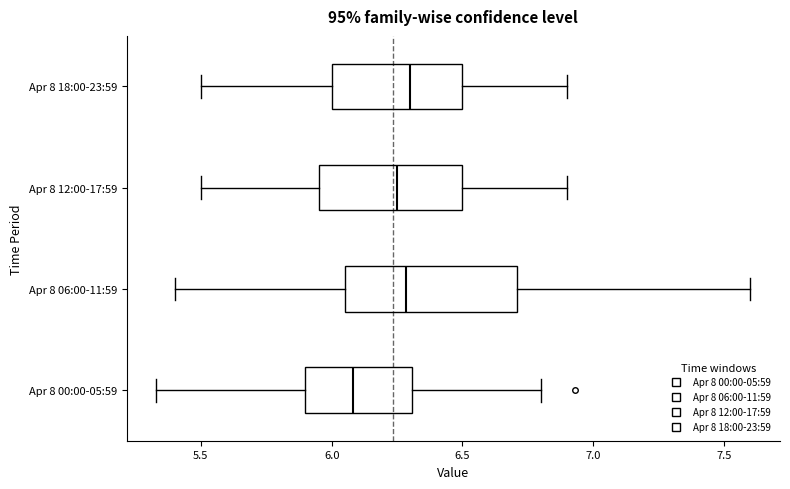

Where does the left whisker of the box for Apr 8 18:00-23:59 end on the x-axis? The values are not printed on the chart, so give them approximately, as read against the axis.

5.50